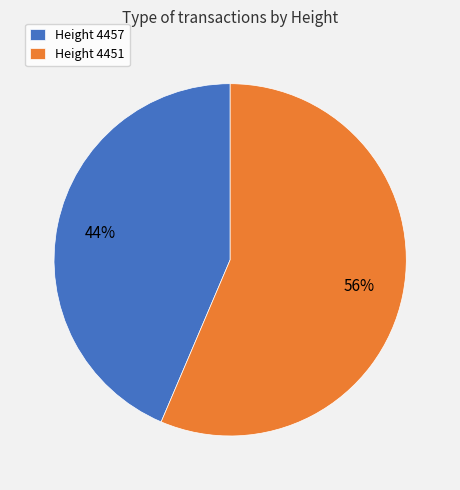

To the nearest percent, what is the average slice percentage?

50%